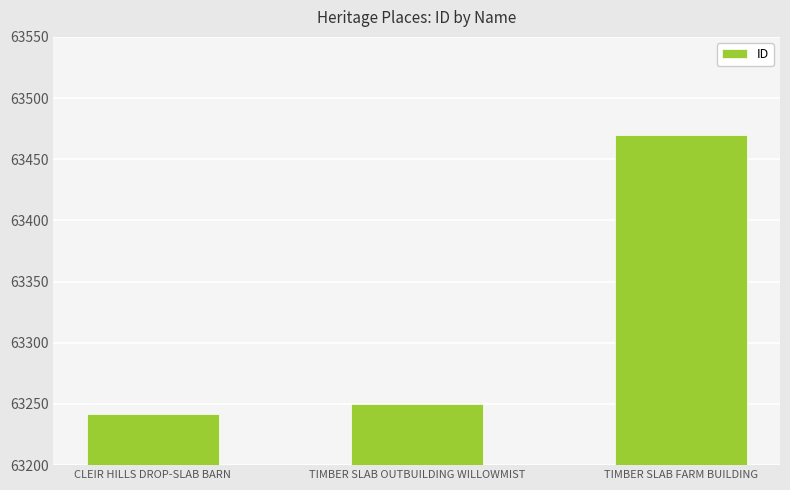

Does the chart contain stacked bars?

No